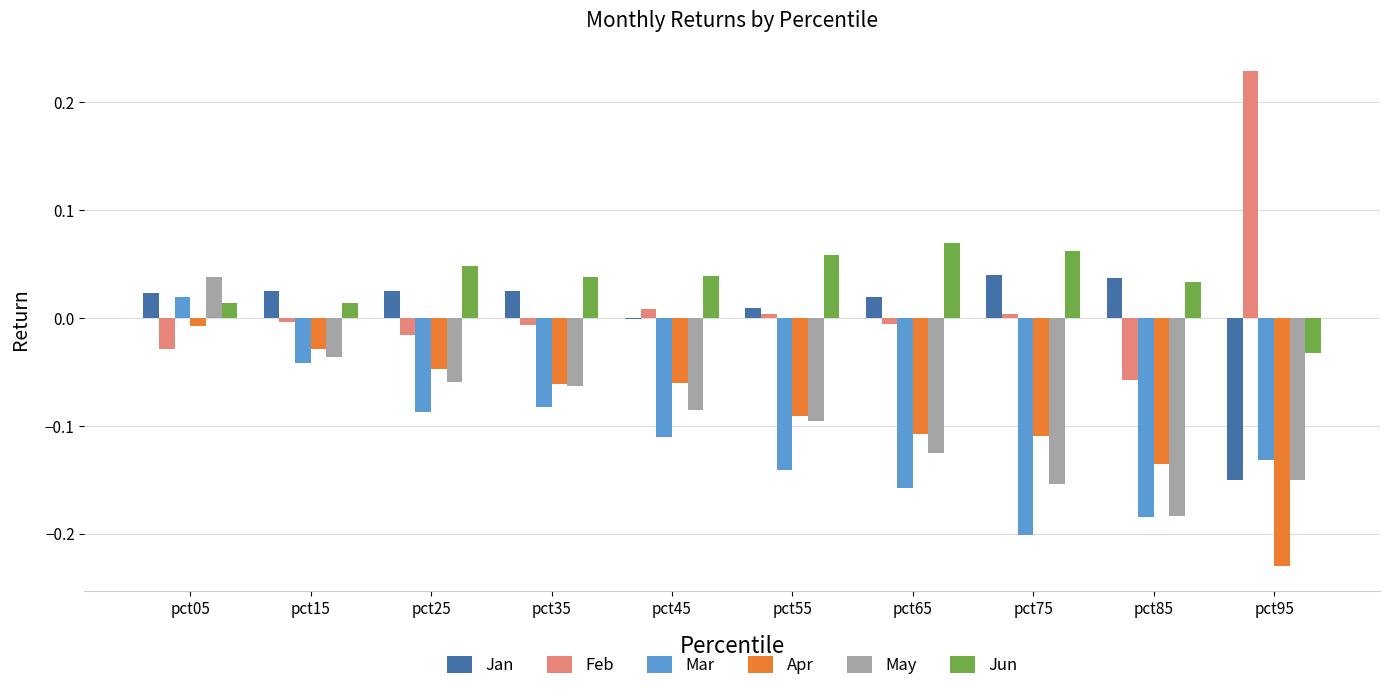

At which category is the sum across all series the highest?

pct05